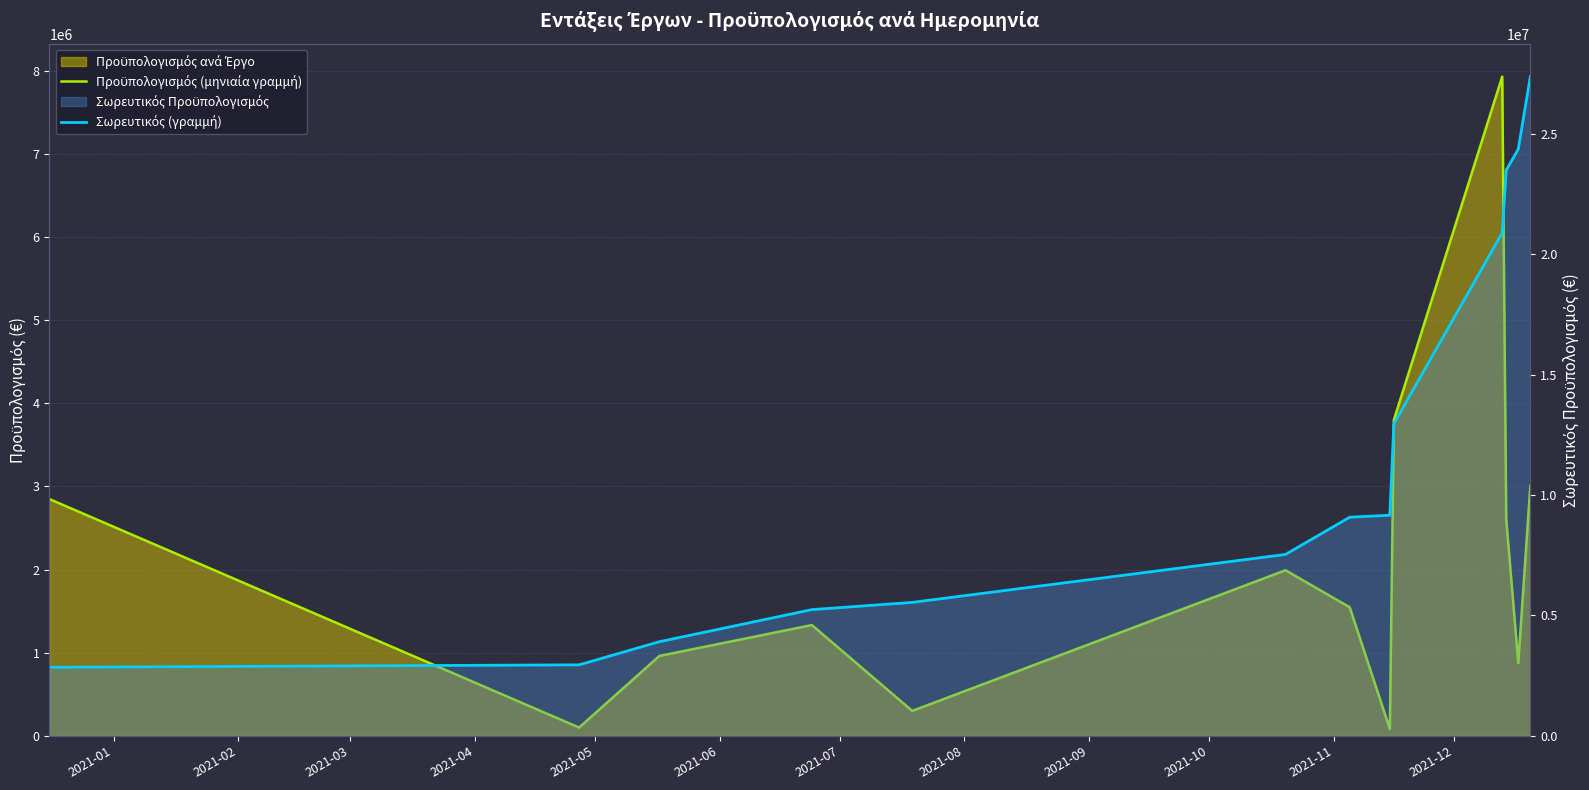

What is the difference between the second highest and minimum values in the Προϋπολογισμός (μηνιαία γραμμή) series?

3717011.5